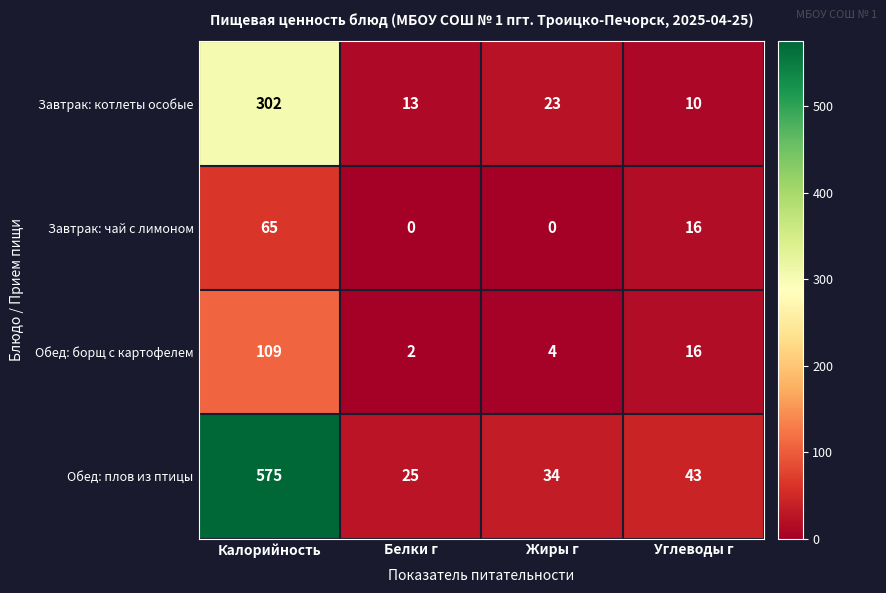

What is the maximum value for Обед: борщ с картофелем?

109